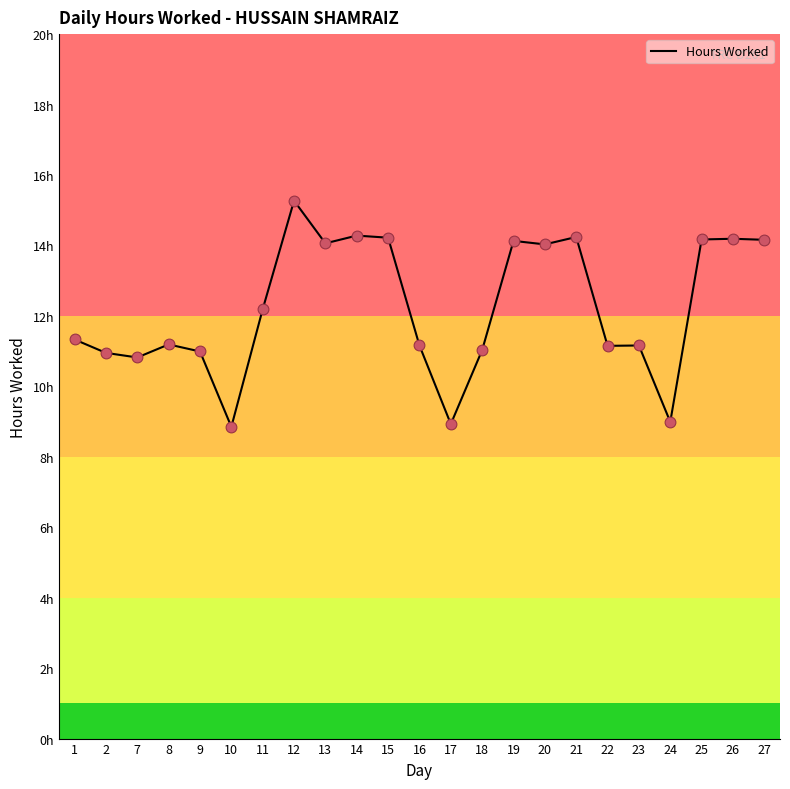

What is the change in value from 10 to 27?

+5.3